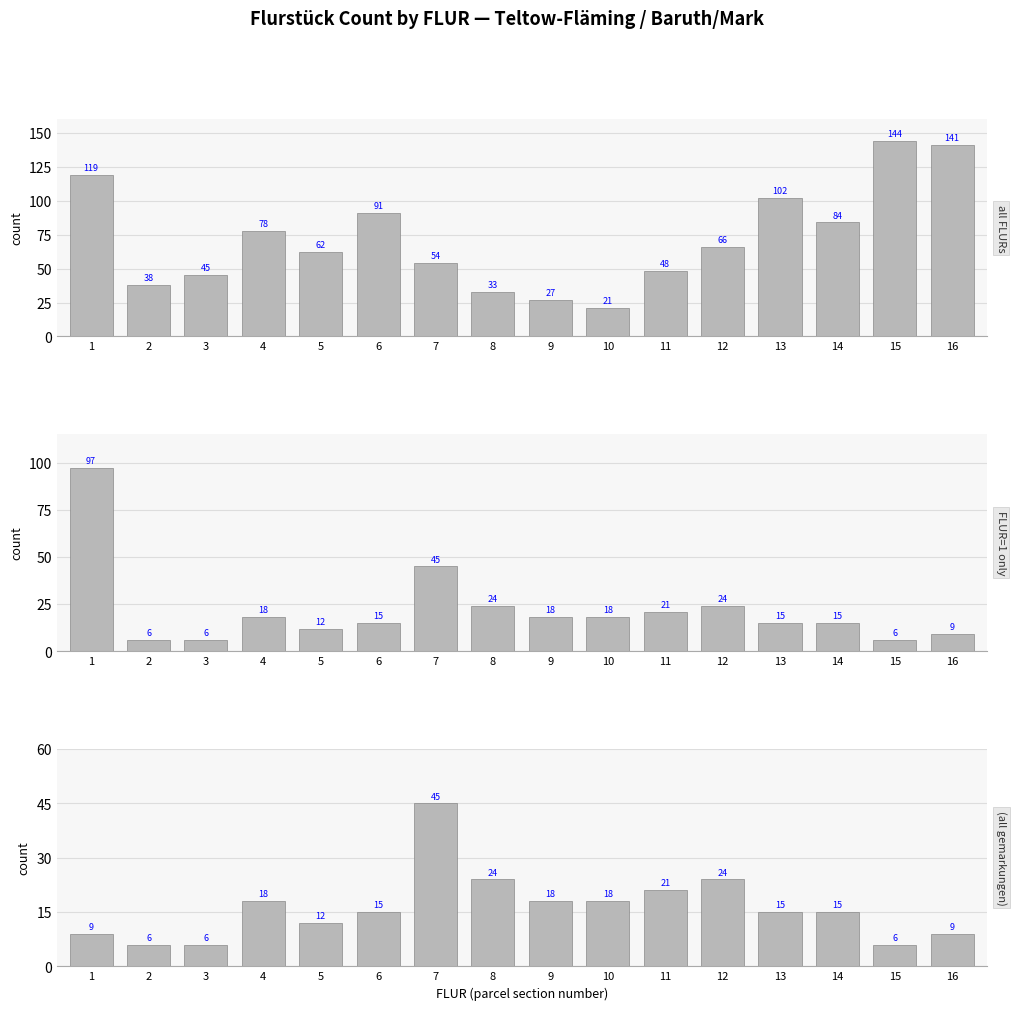

The value at 8 is 14. True or false?

False